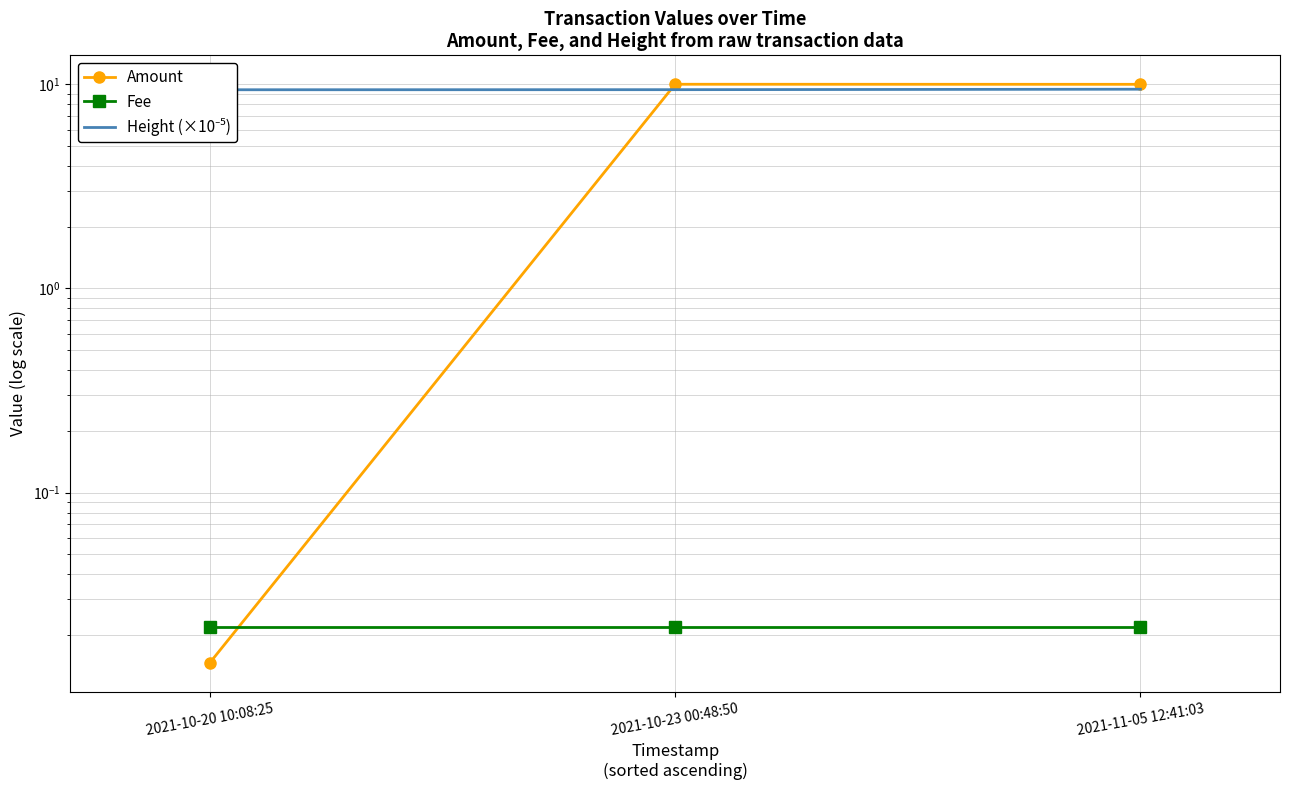

What is the total value across all series at 2021-11-05 12:41:03?

19.5